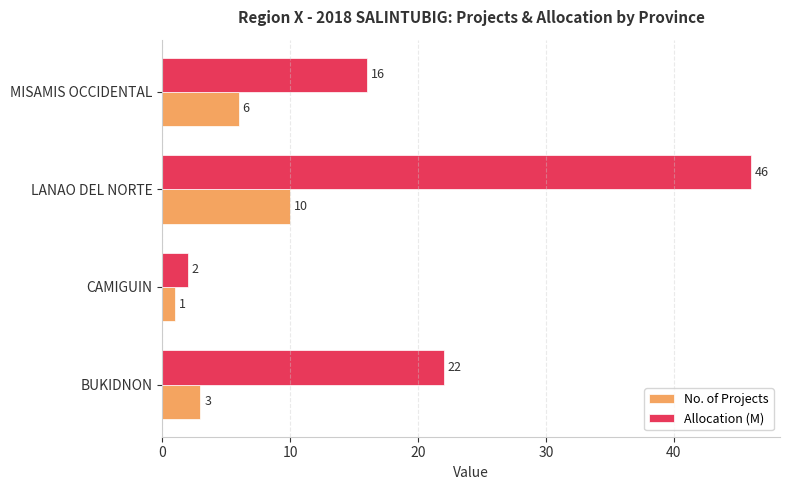

What is the average value of the Allocation (M) series?

22